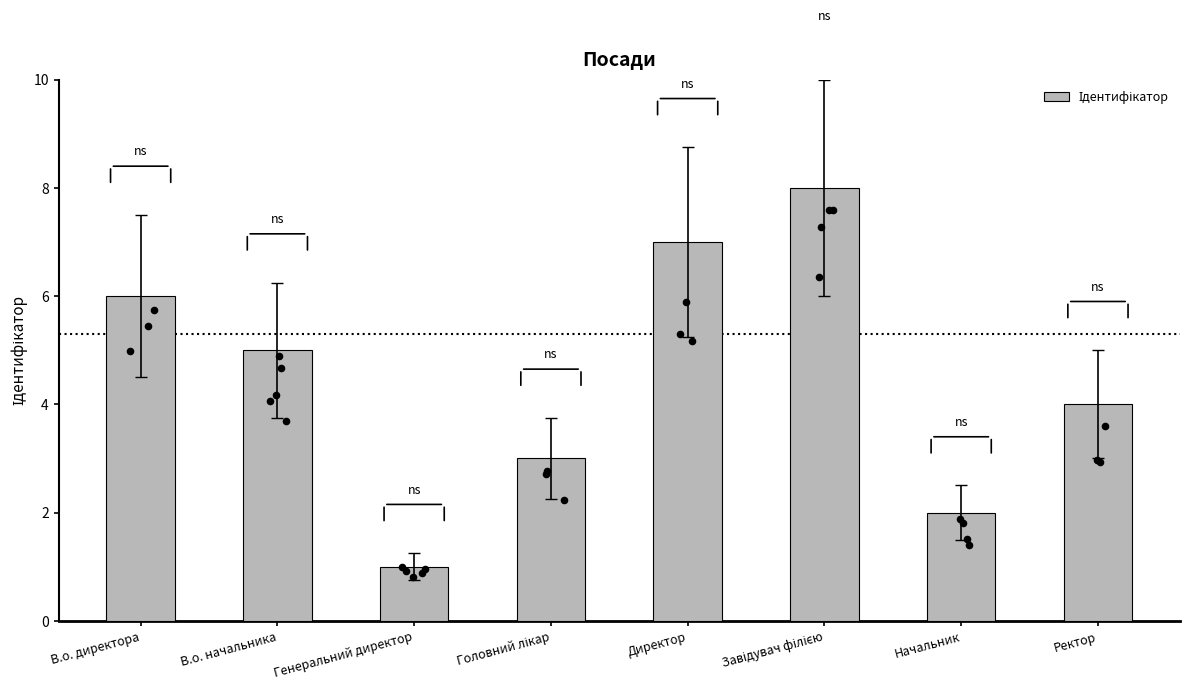

Which has a higher value, В.о. директора or Головний лікар?

В.о. директора